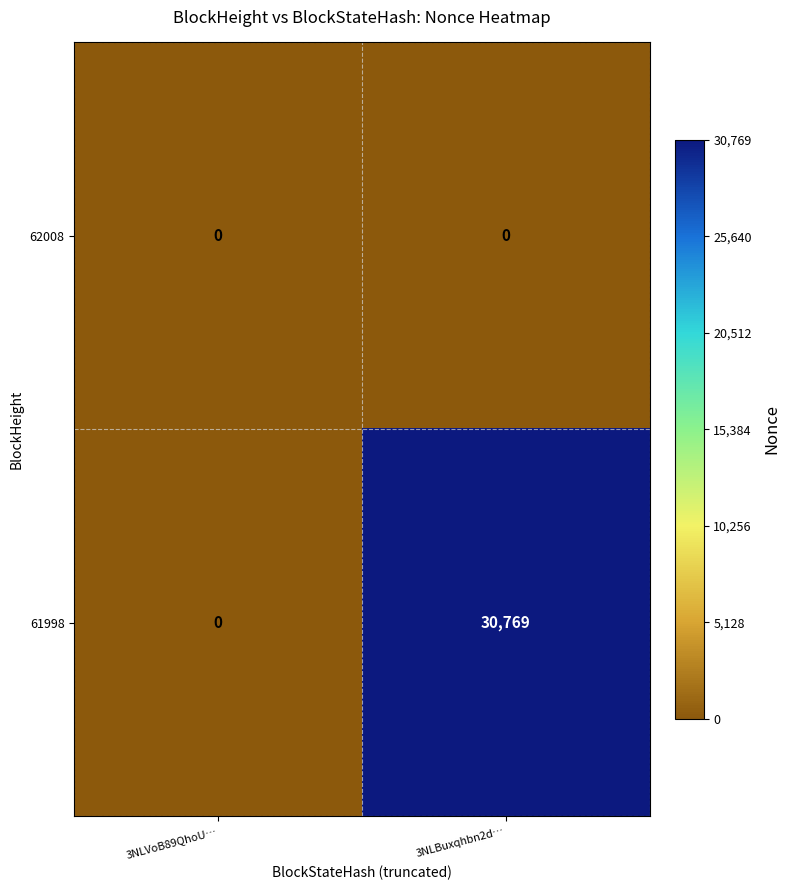

Which category has the lowest value in the 61998 series?

3NLVoB89QhoU…